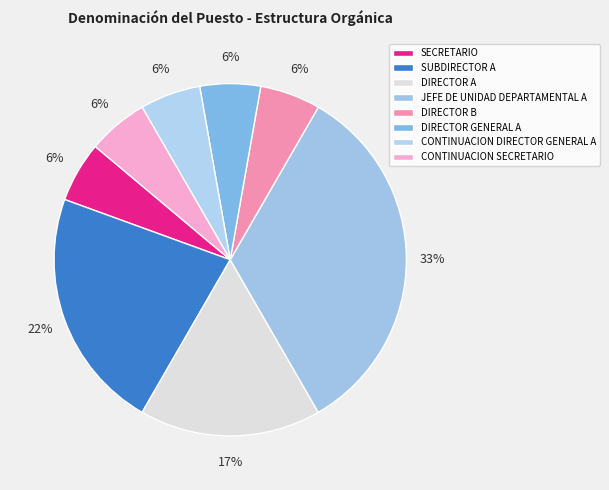

Is it true that SECRETARIO is 6% of the pie?

True